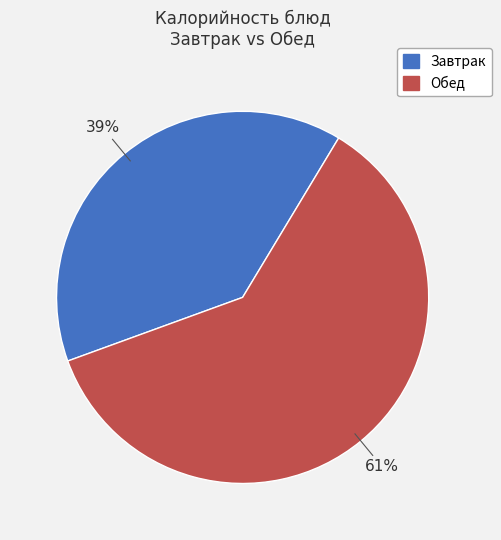

What is the largest slice in the pie chart?

Обед